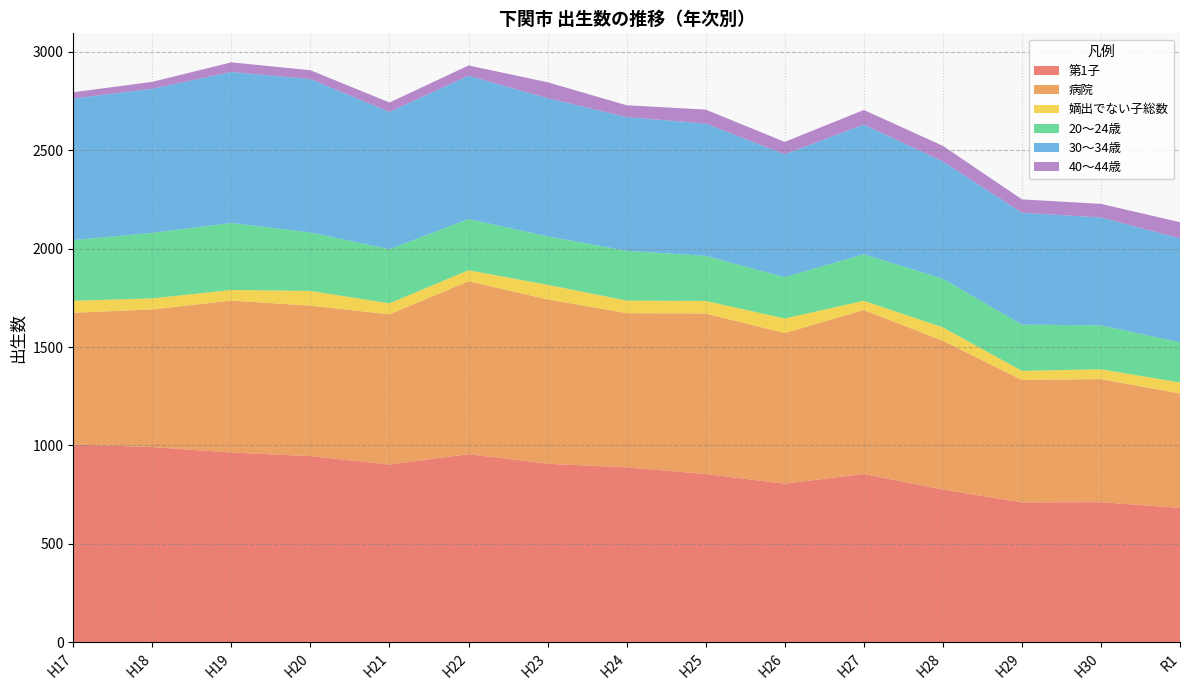

Reading right to left, transcribe all the data shown in this chart.

第1子: 683	712	711	776	855	806	855	889	907	956	903	946	964	992	1005
病院: 581	625	622	756	833	765	815	783	835	878	763	764	772	699	669
嫡出でない子総数: 56	50	46	68	47	74	64	64	74	56	56	75	54	56	61
20～24歳: 204	223	235	247	236	210	229	253	246	260	275	297	340	333	308
30～34歳: 528	548	568	596	659	624	672	679	702	728	697	779	767	732	719
40～44歳: 82	69	68	79	74	63	71	60	81	52	48	45	49	35	32